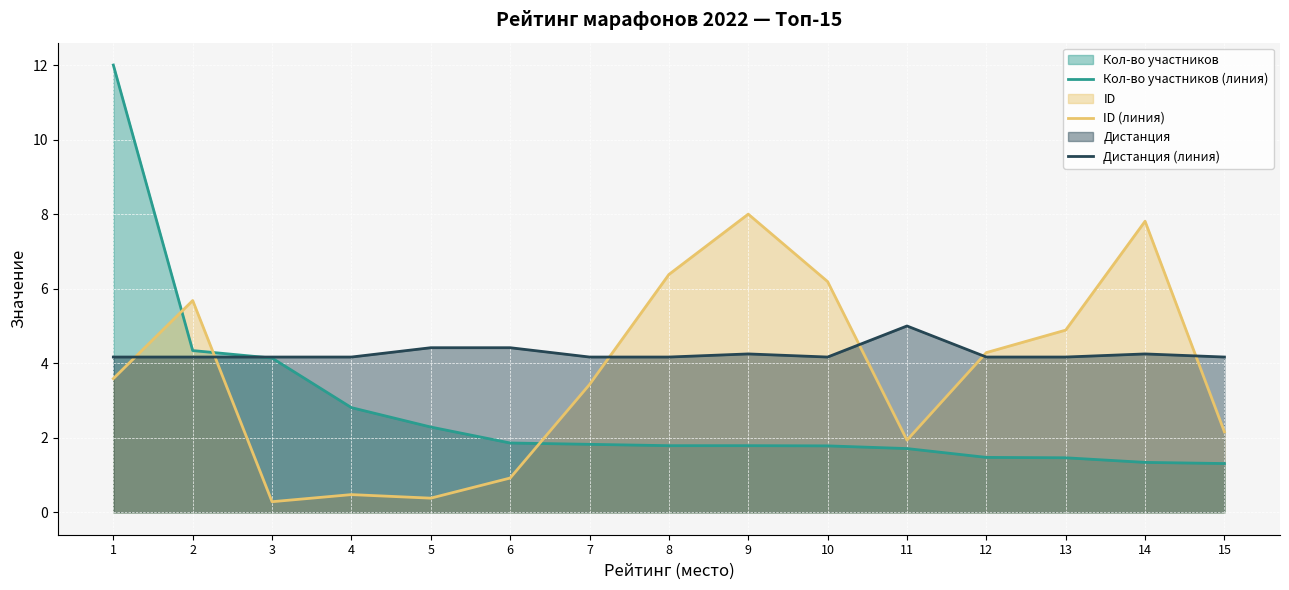

Rank the series at 4 from highest to lowest value.

Дистанция (линия), Кол-во участников (линия), ID (линия)